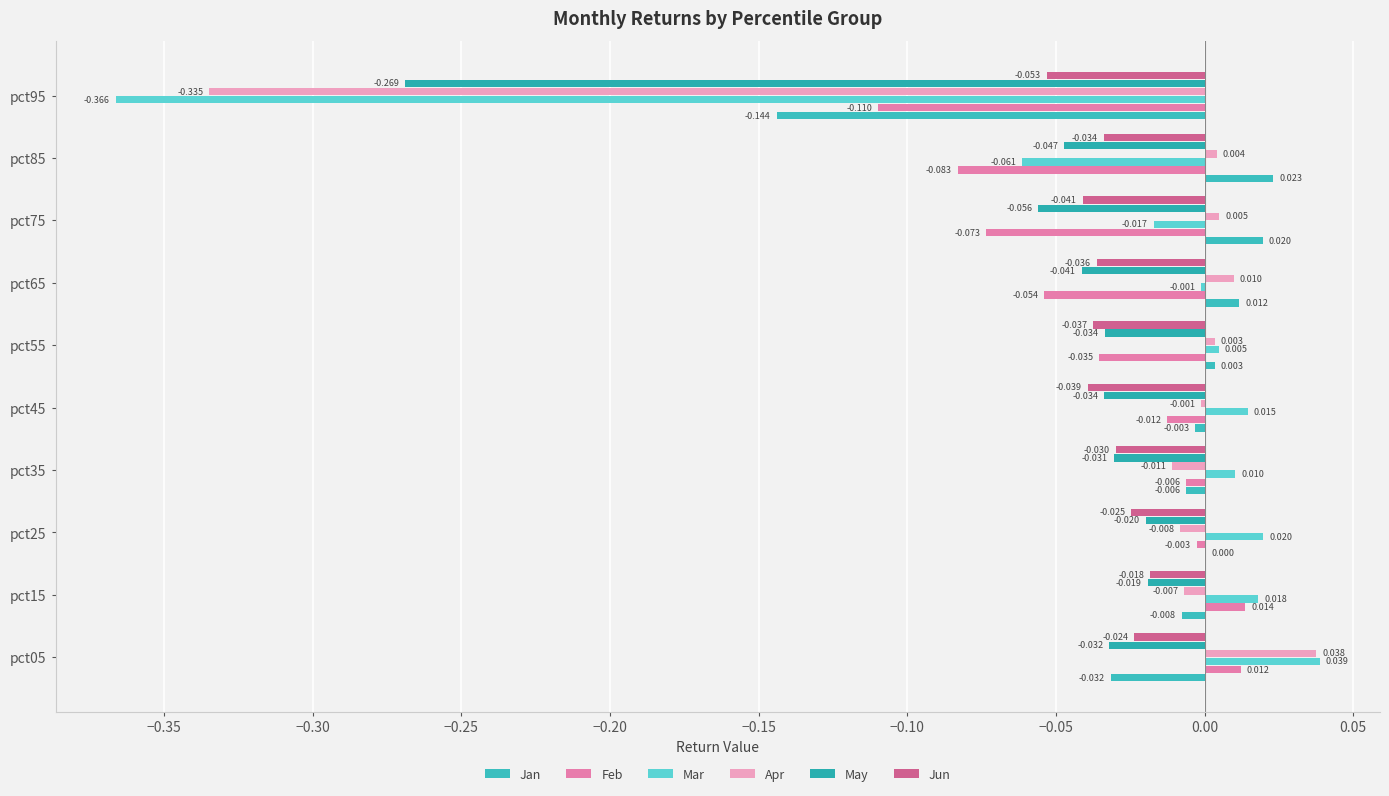

How many positive values does the Feb series have?

2